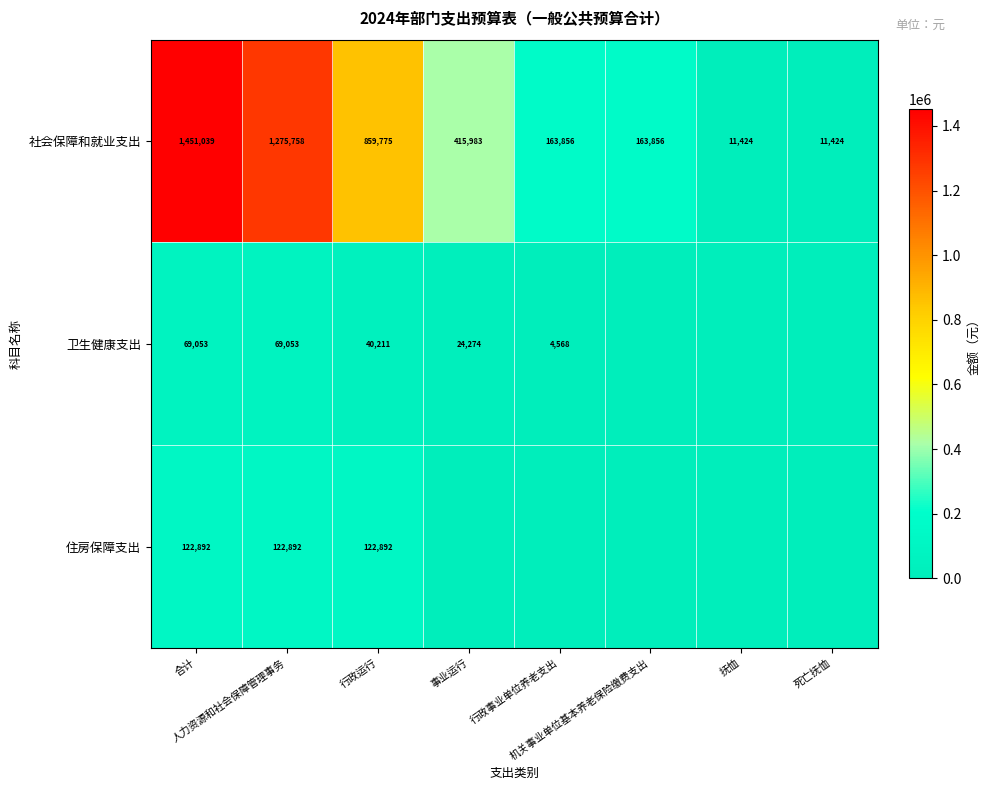

What is the average value of the 社会保障和就业支出 series?

544139